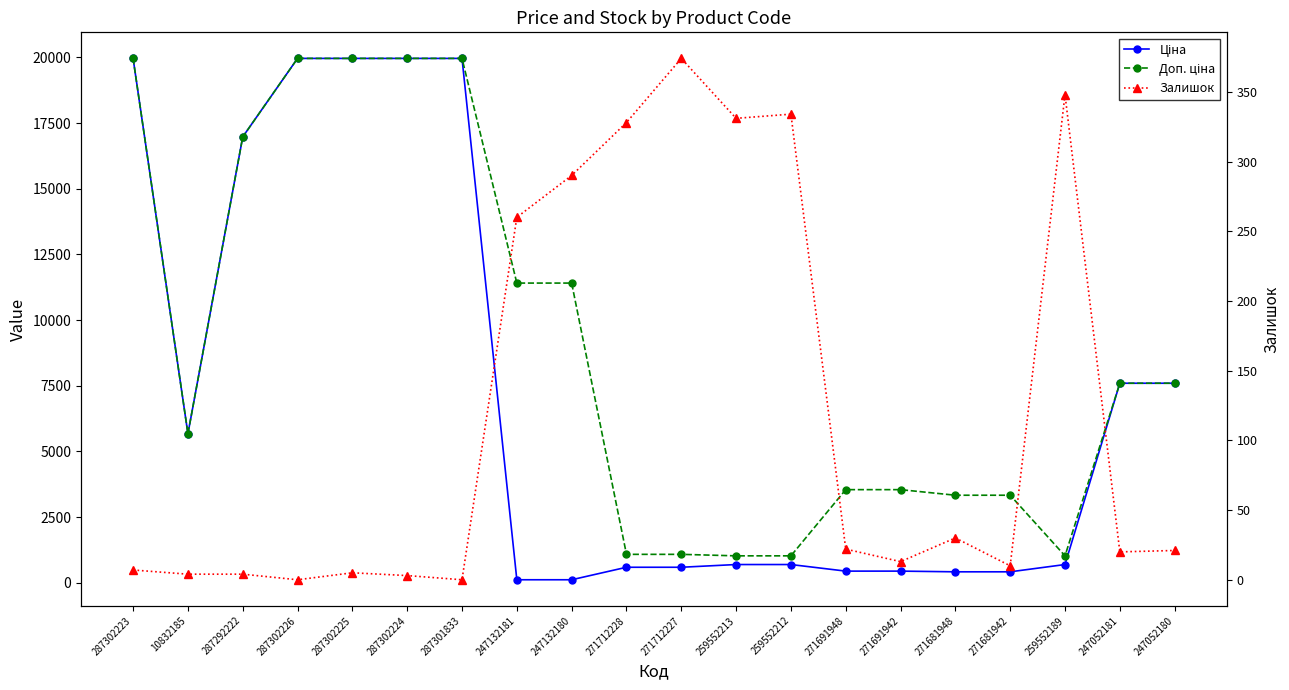

What is the greatest value displayed?

19964.2